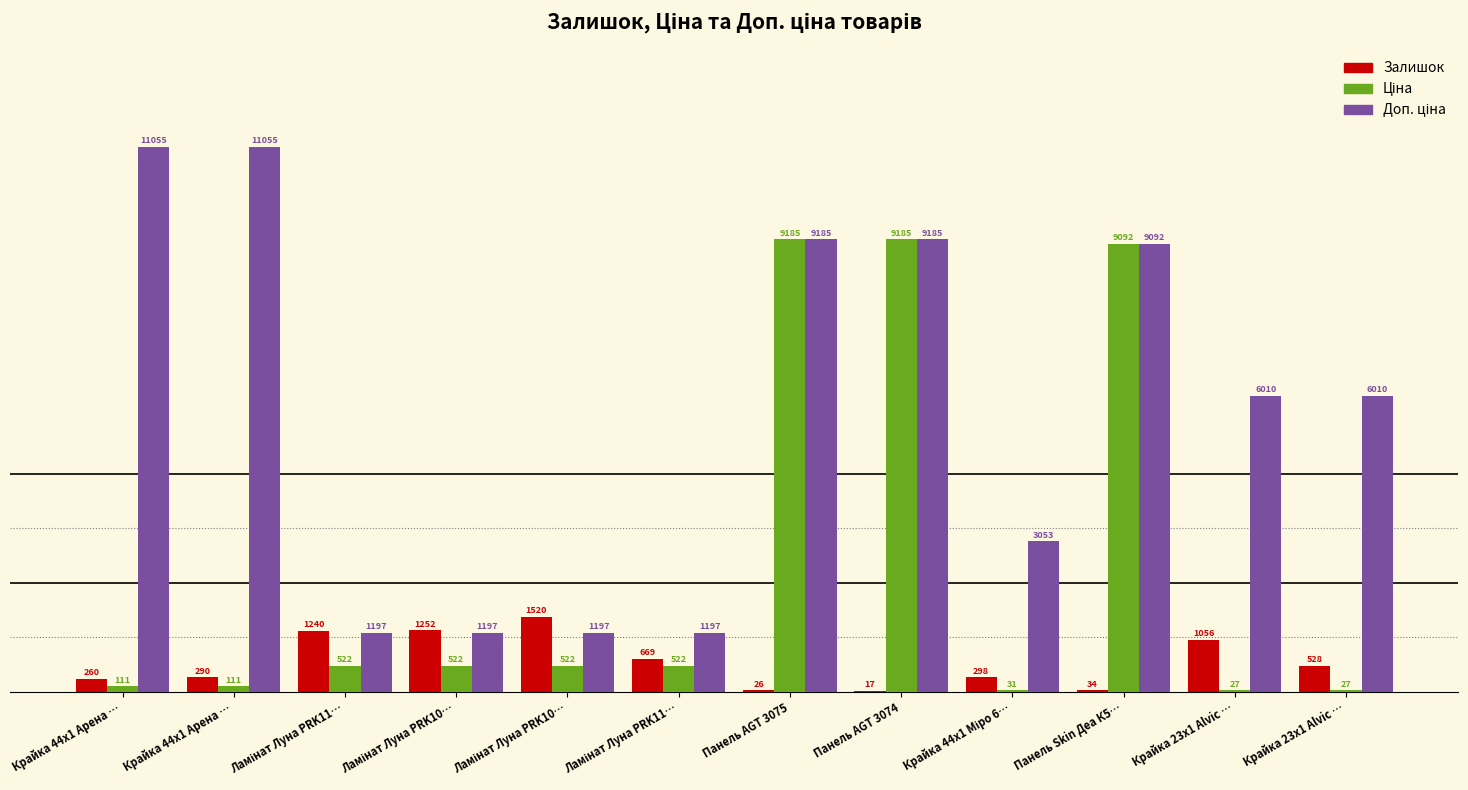

What is the label of the 11th bar from the right?

Крайка 44x1 Арена …